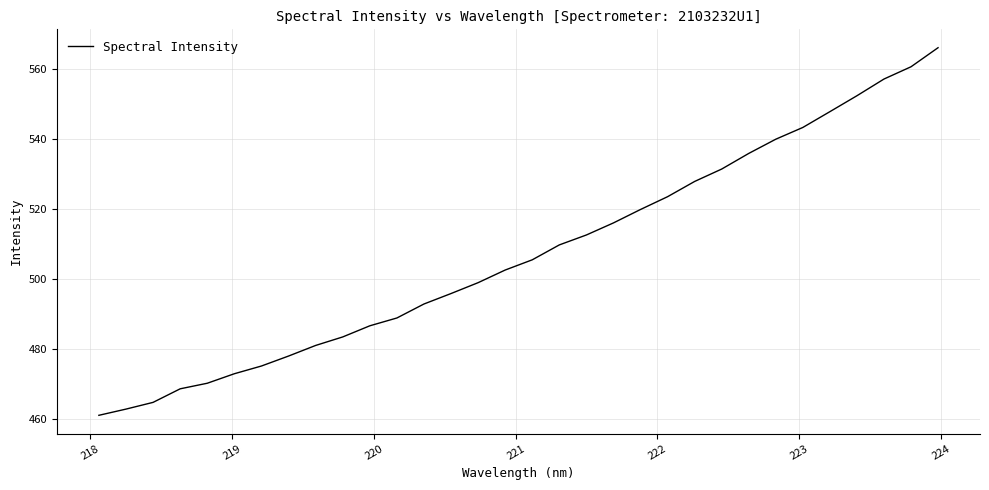

What is the smallest value displayed?

461.1